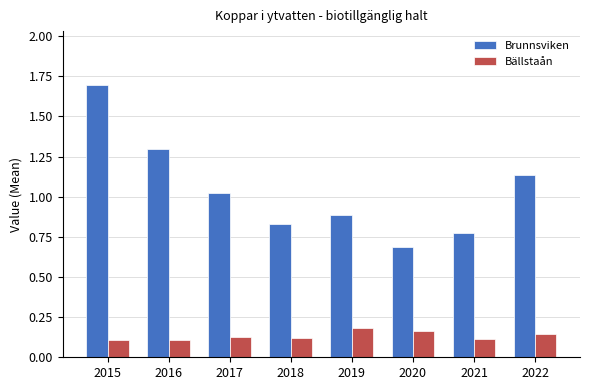

What is the sum of all Brunnsviken values?

8.3